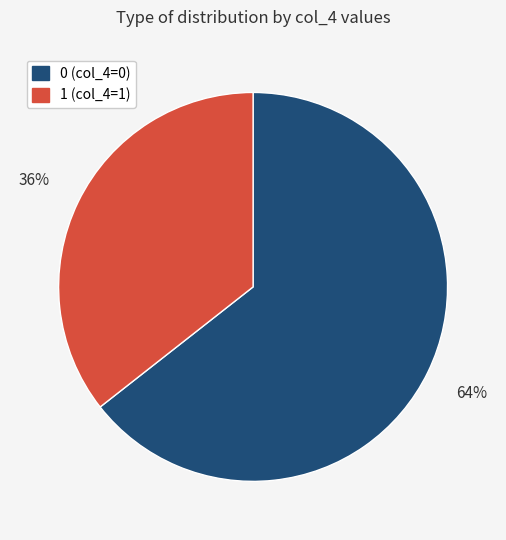

Is the sum of 1 and 0 greater than half?

Yes